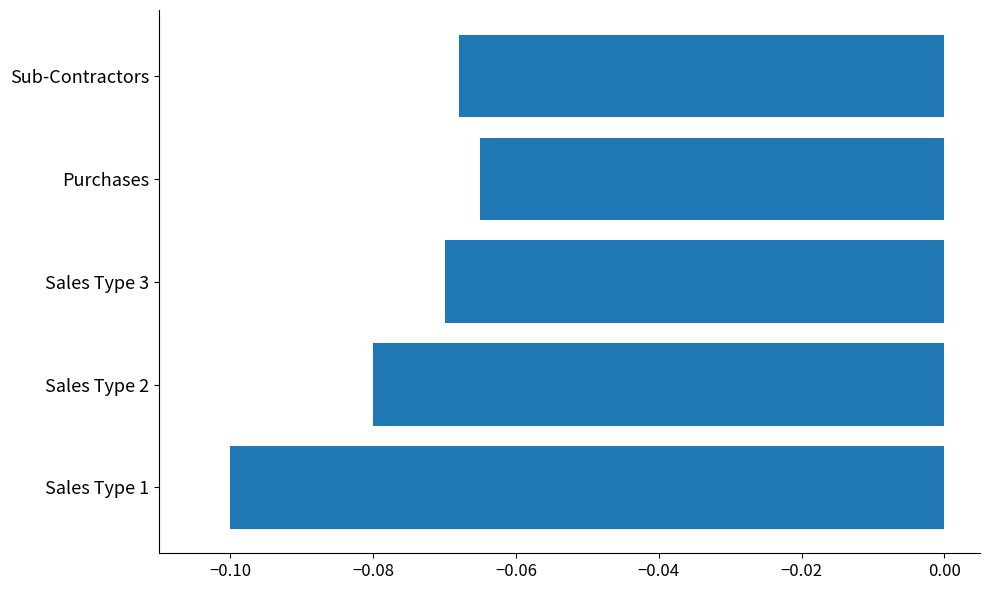

Which category has the highest value across all series?

Purchases